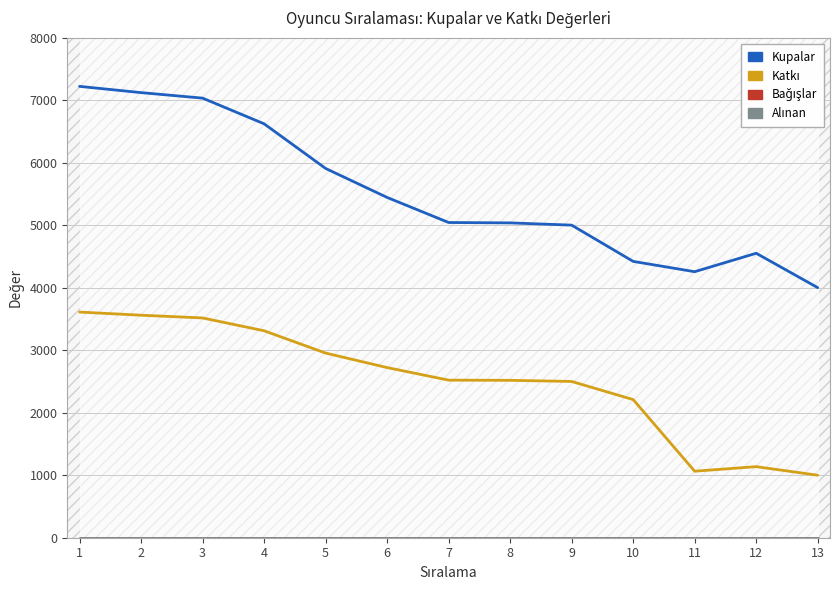

At which label is Bağışlar closest to 0?

1